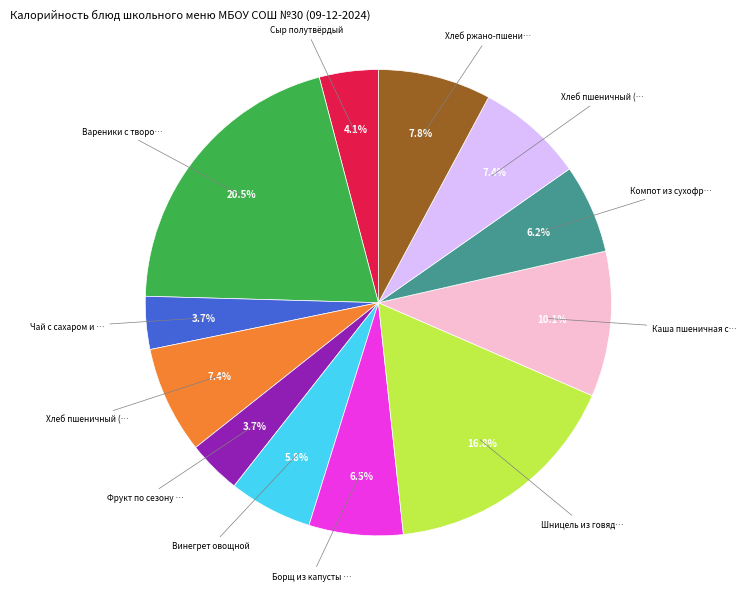

Is there any slice that represents more than half of the pie?

No